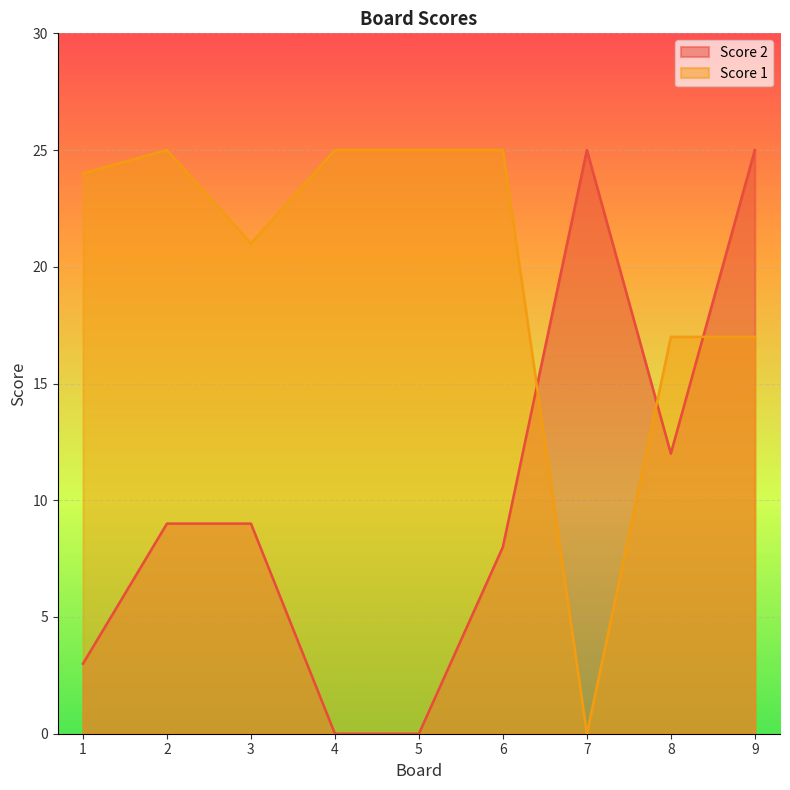

Reading left to right, extract all data points from this chart.

Score 2: 1=3	2=9	3=9	4=0	5=0	6=8	7=25	8=12	9=25
Score 1: 1=24	2=25	3=21	4=25	5=25	6=25	7=0	8=17	9=17